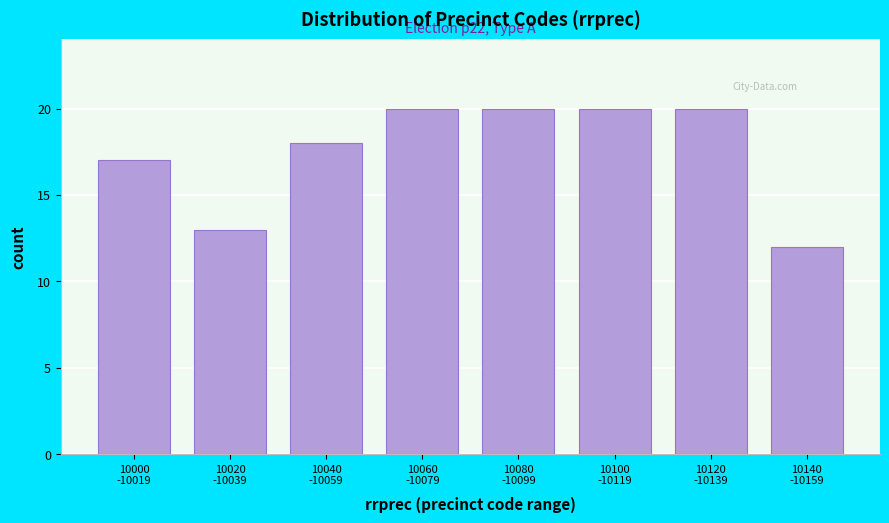

Reading left to right, list all the values displayed in this chart.

17	13	18	20	20	20	20	12